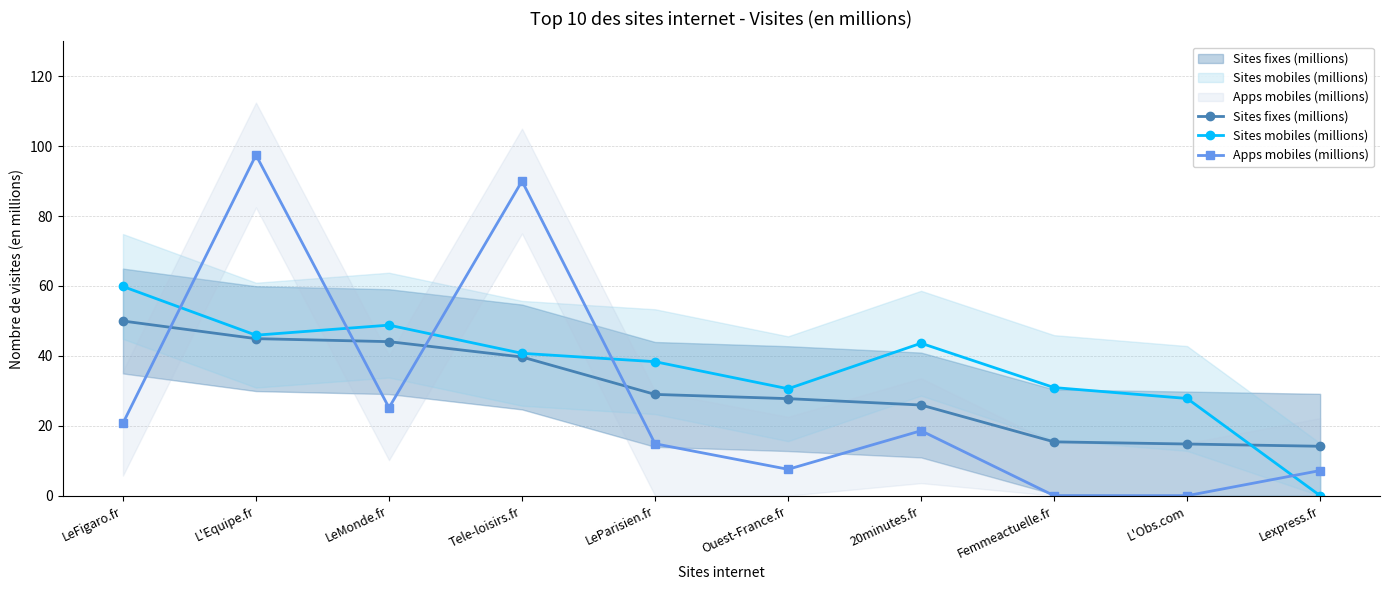

How many lines are shown in the chart?

3